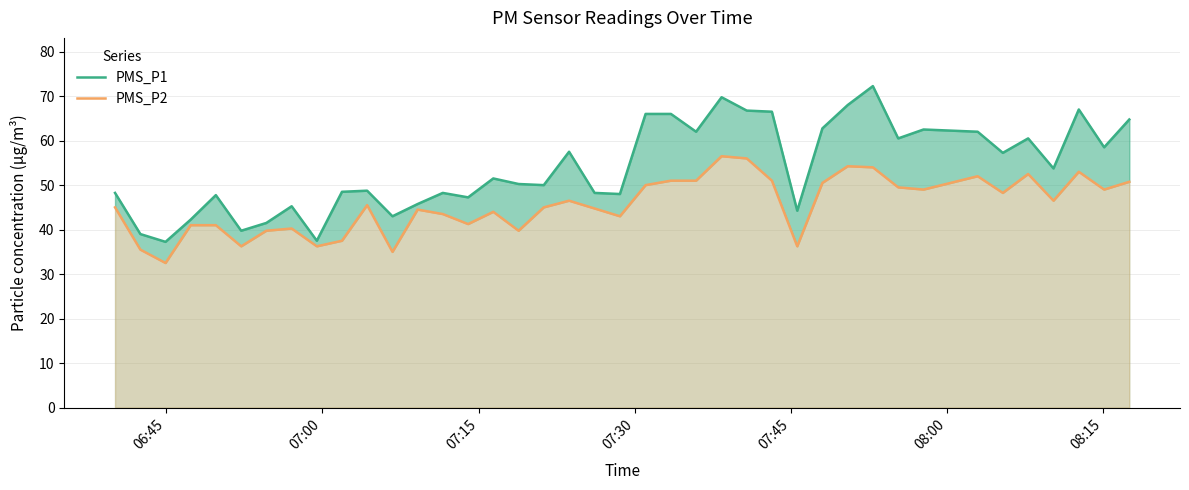

How many data points in PMS_P1 are above 51?

20